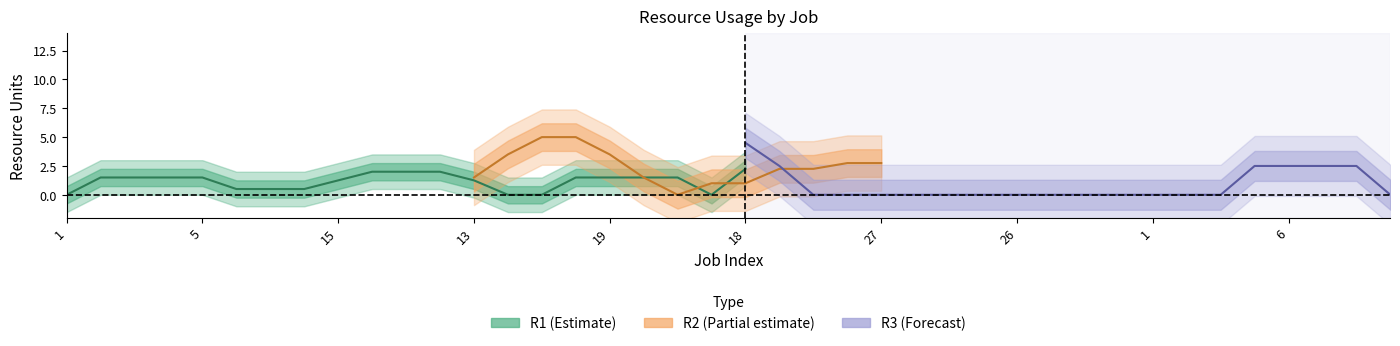

Which series has the widest spread of values?

R3